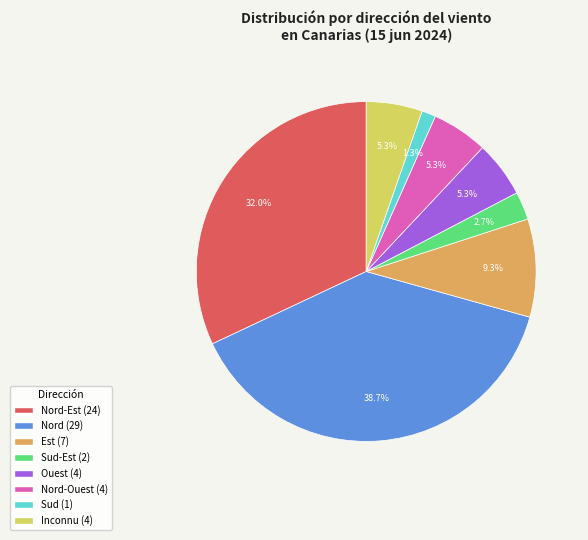

Is there any slice that represents more than half of the pie?

No